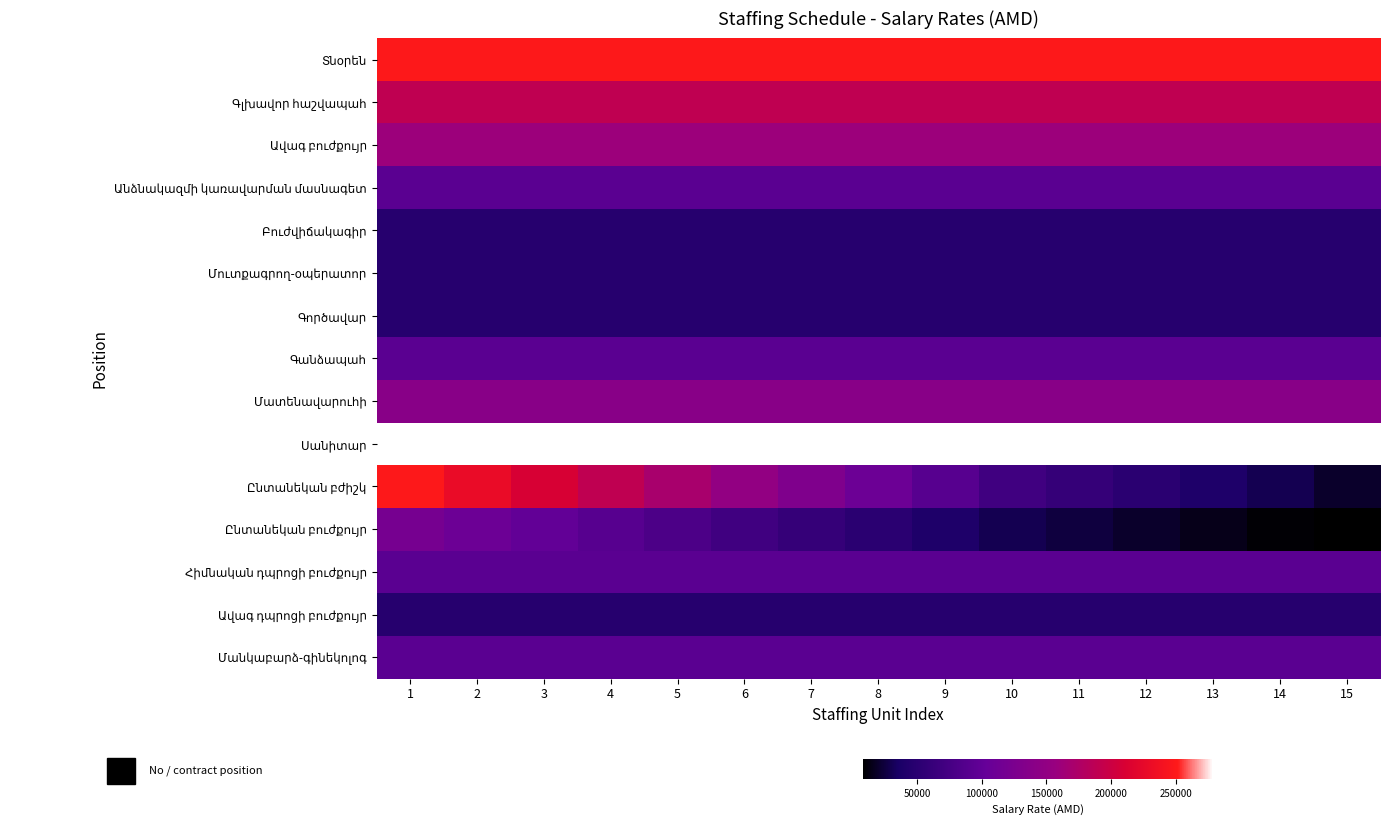

Which has a higher value, 8 or 6?

8